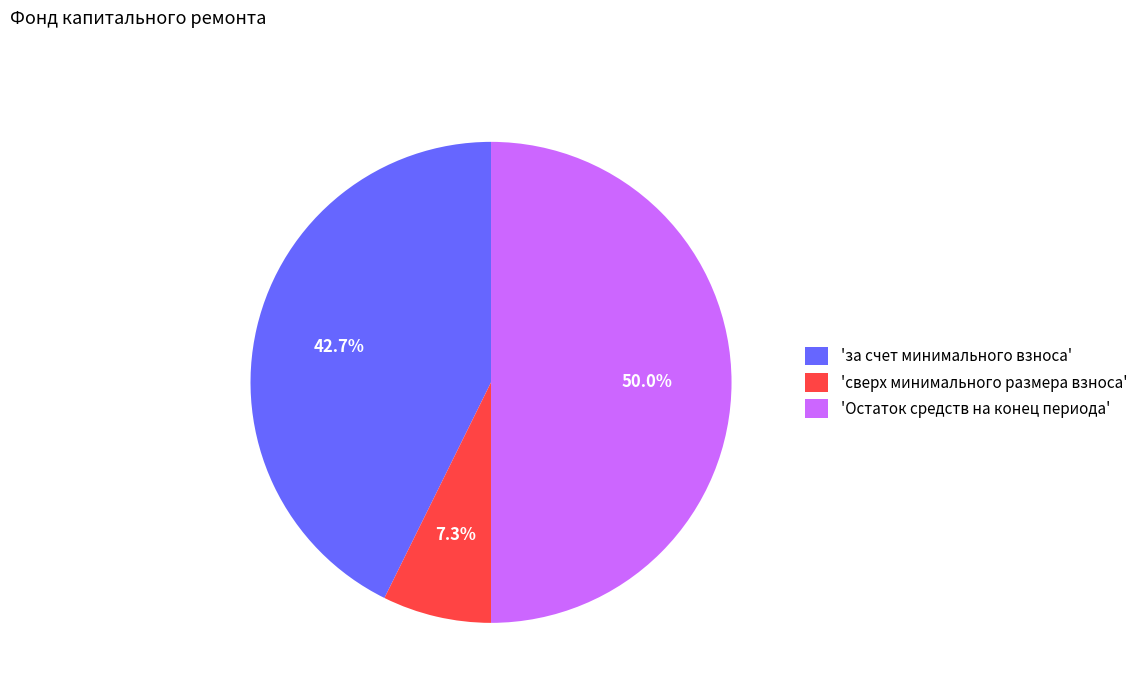

Do 'за счет минимального взноса' and 'Остаток средств на конец периода' together represent more than half of the pie?

Yes